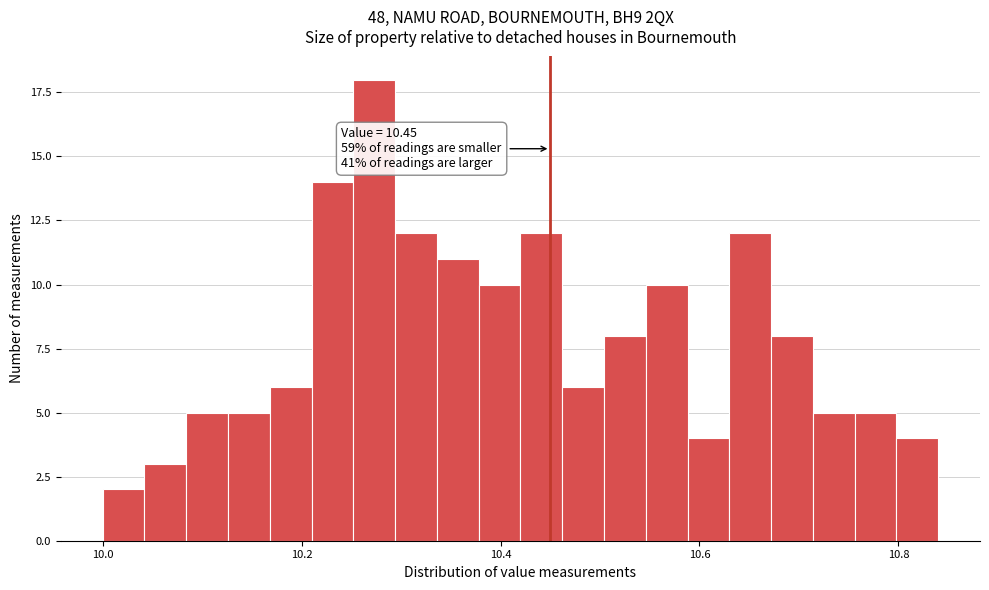

Read against the x-axis, roughly where is the centre of the tallest bar?

10.28